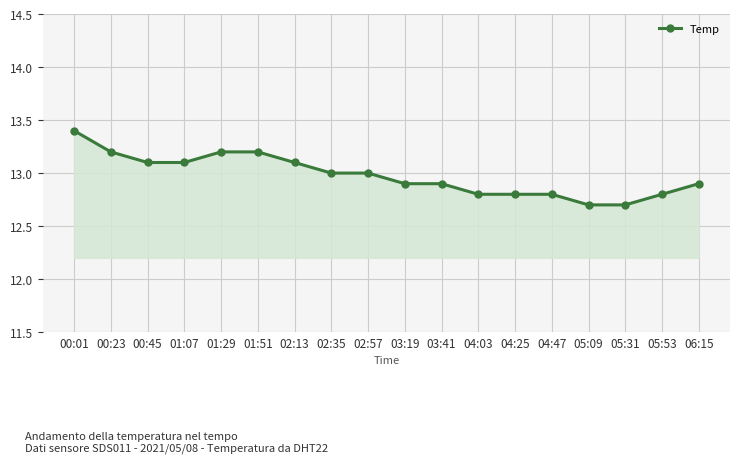

Between 03:19 and 02:35, which is larger?

02:35